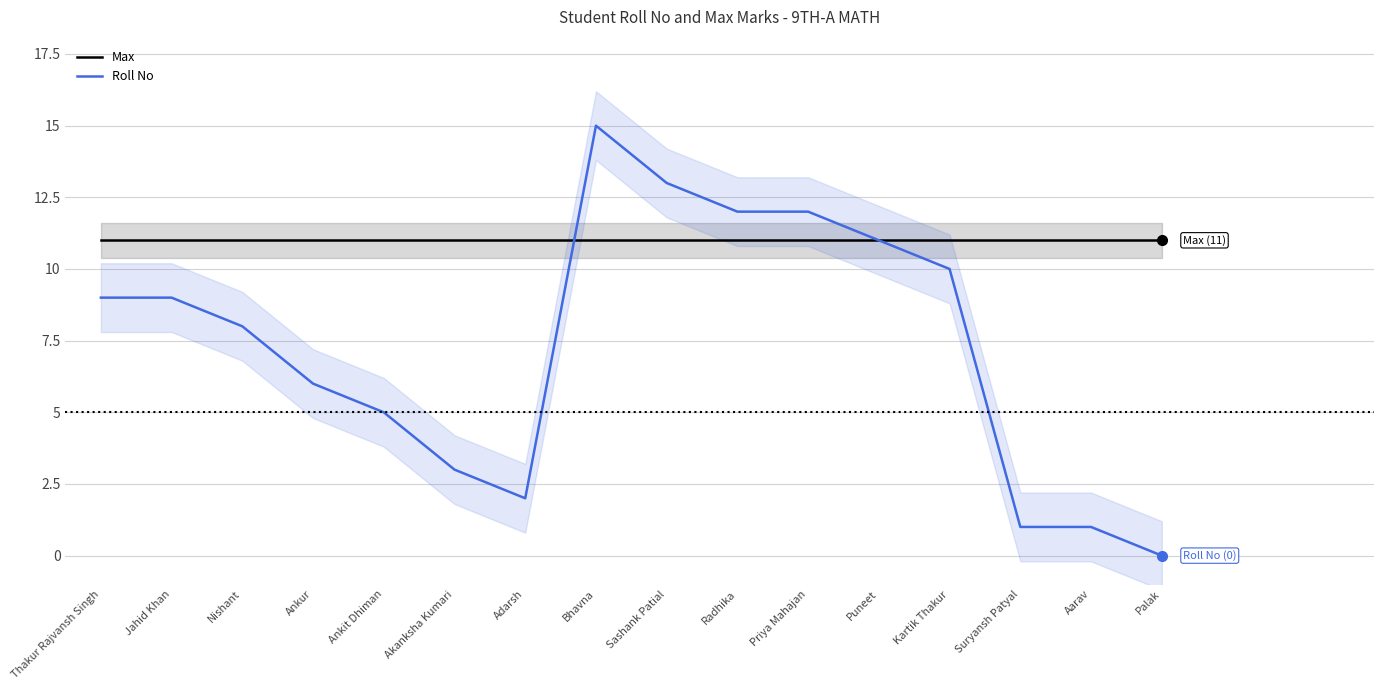

Reading left to right, transcribe all the data shown in this chart.

Max: 11	11	11	11	11	11	11	11	11	11	11	11	11	11	11	11
Roll No: 9	9	8	6	5	3	2	15	13	12	12	11	10	1	1	0